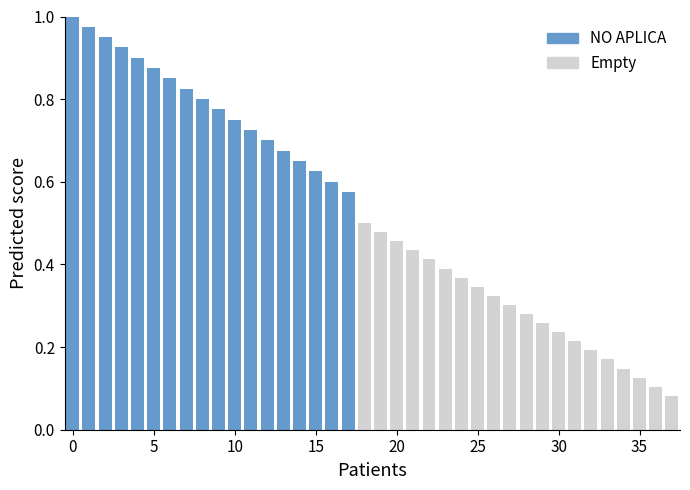

How many bars are there in total?

38